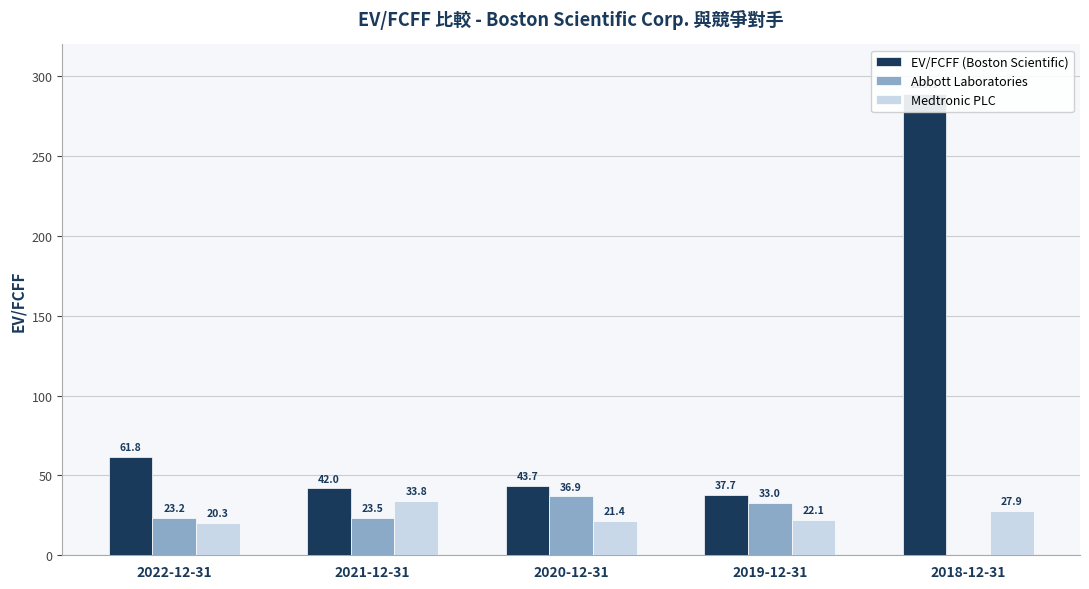

True or false: Medtronic PLC has a value of 14.0 at 2019-12-31.

False